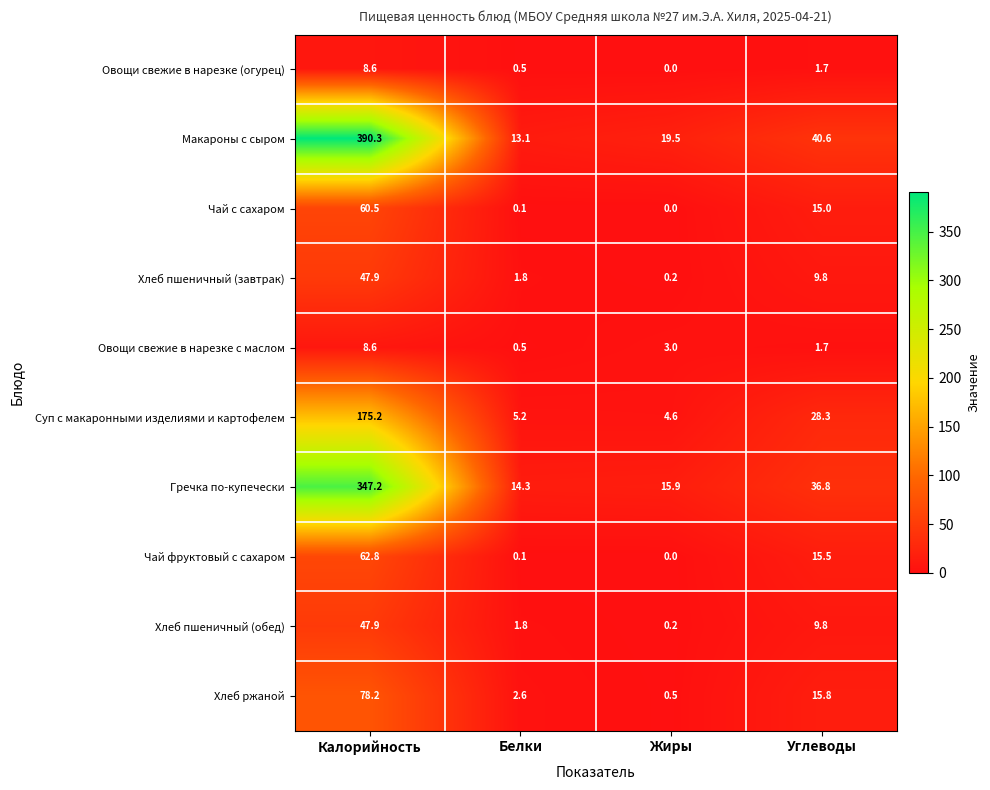

How many categories are shown in the chart?

4